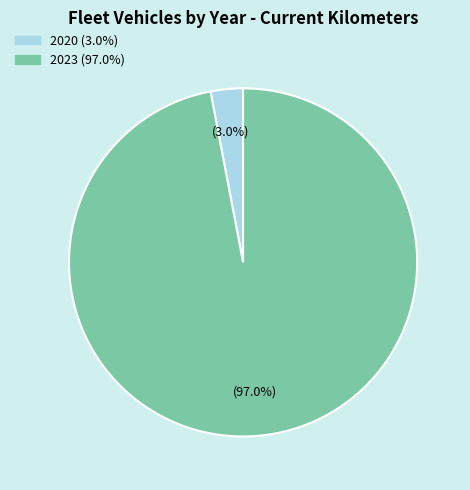

Between 2020 and 2023, which is larger?

2023